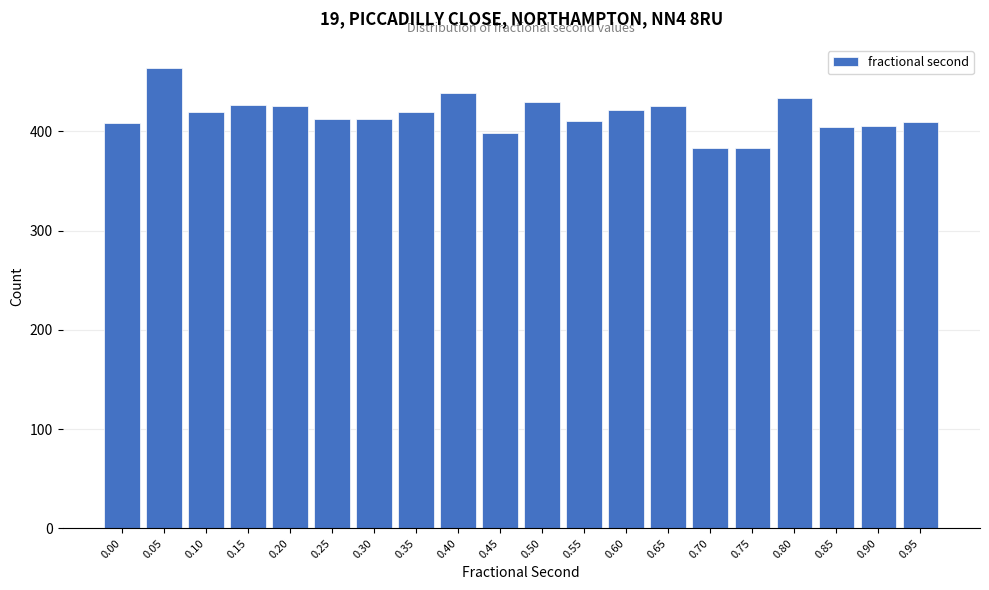

What is the smallest value displayed?

383